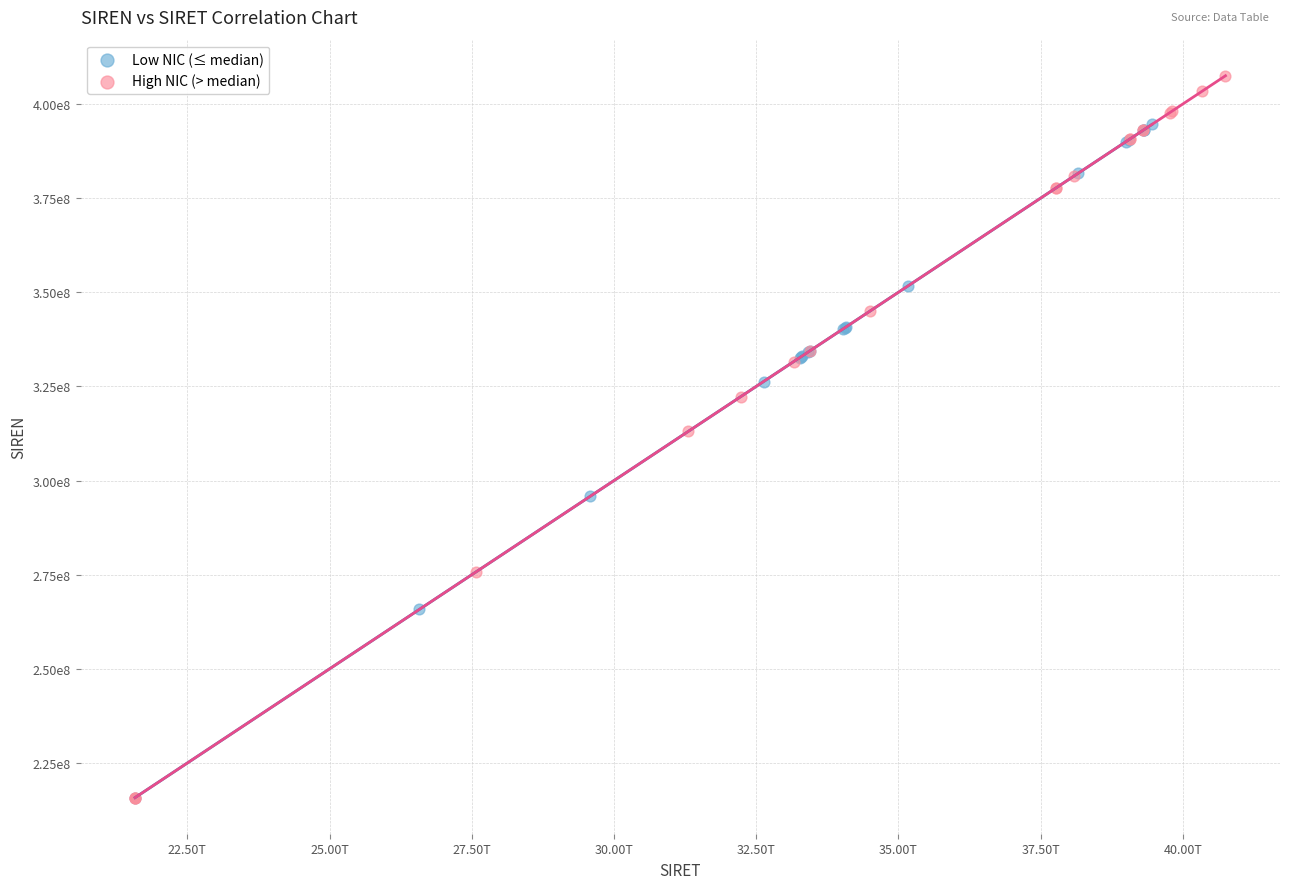

Which series has the largest Y range (max minus min)?

High NIC (> median)